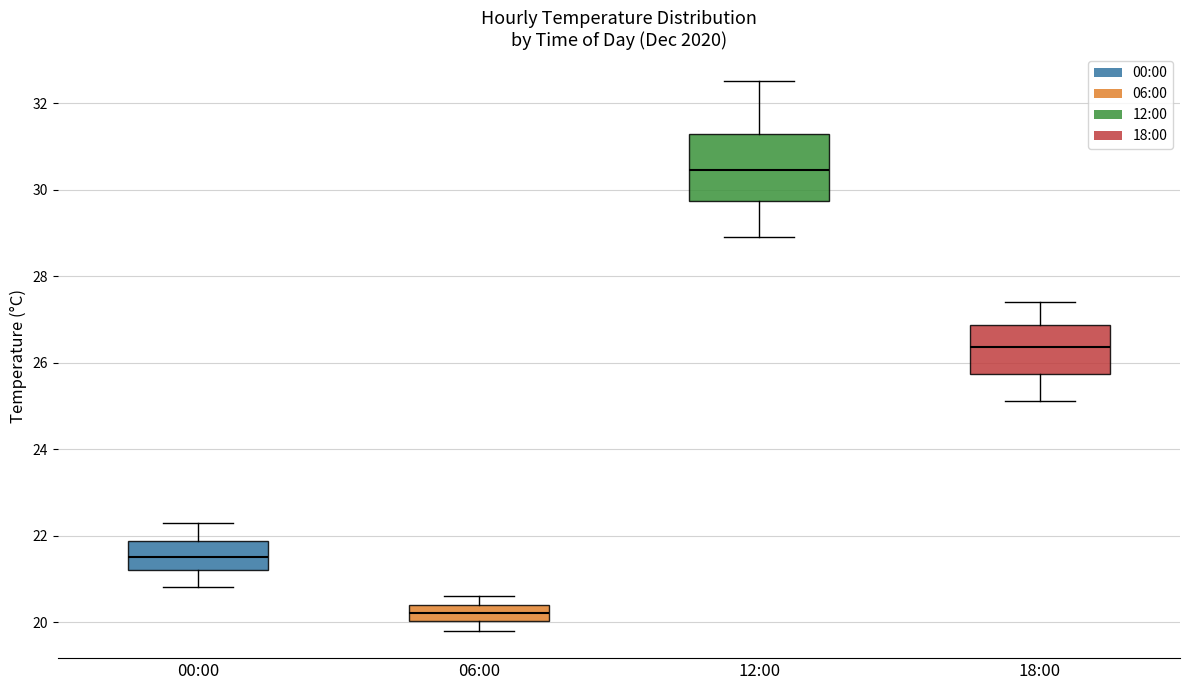

Where is the upper edge of the box for 12:00 on the y-axis? The values are not printed on the chart, so give them approximately, as read against the axis.

31.2